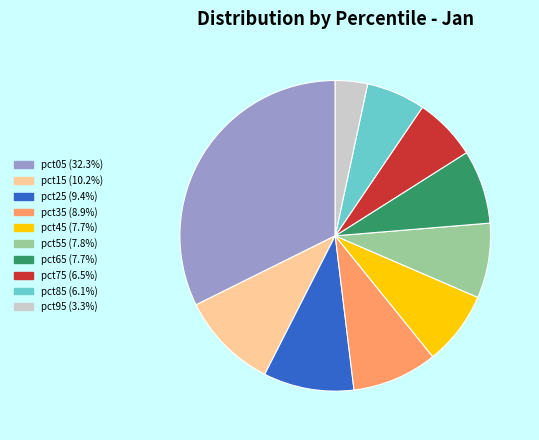

Does pct75 (6.5%) account for over 50% of the chart?

No